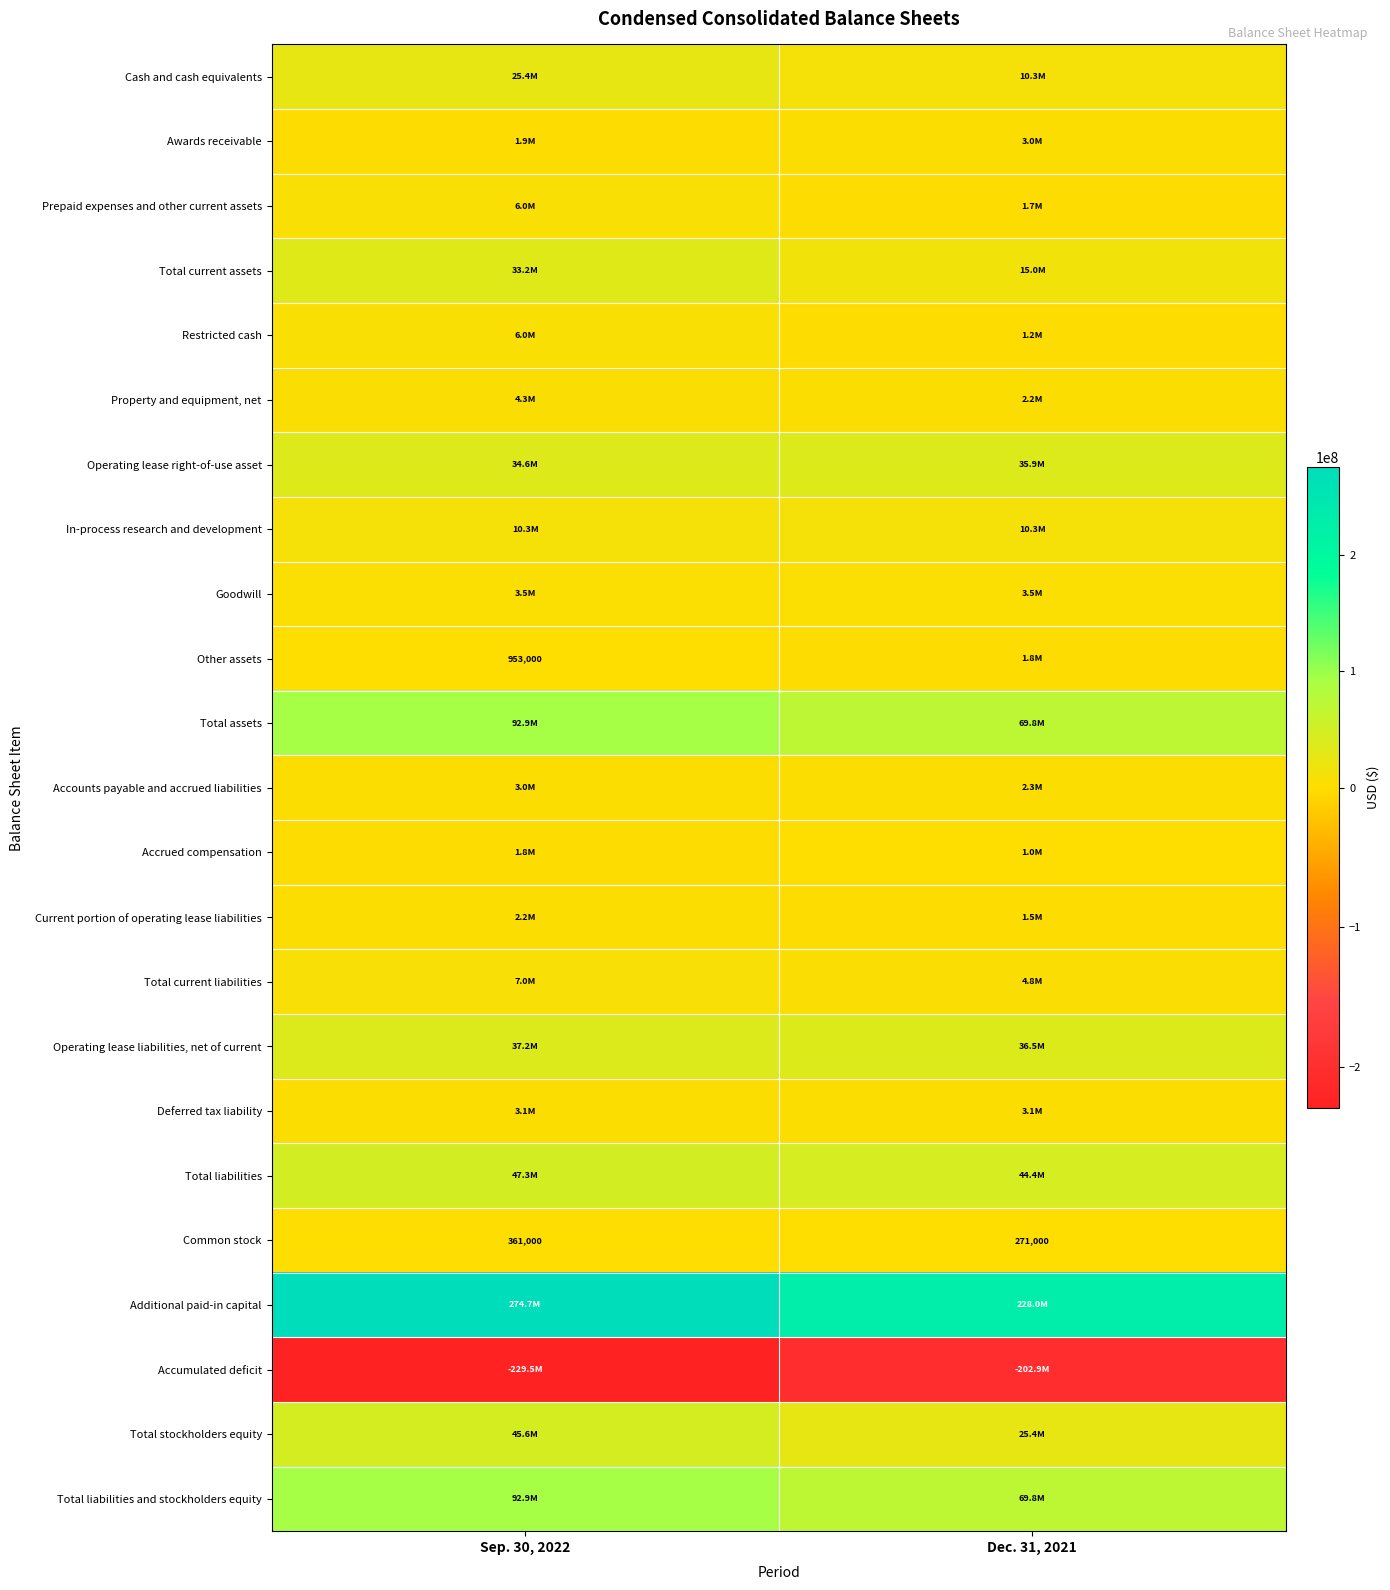

At which label does Common stock reach its peak?

Sep. 30, 2022